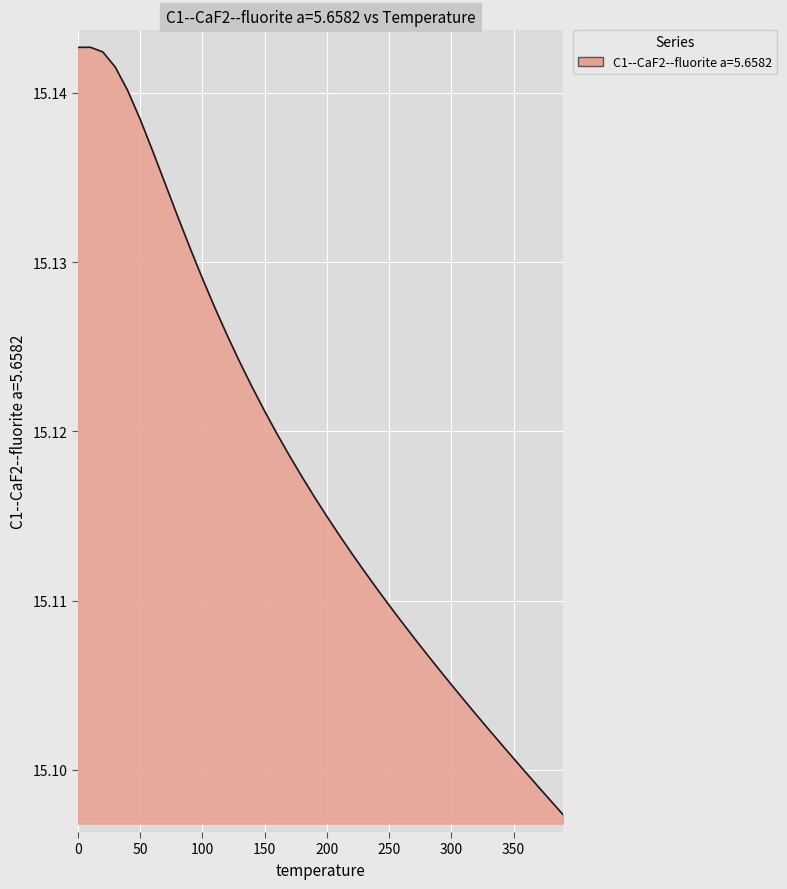

Does the chart have visible grid lines?

Yes